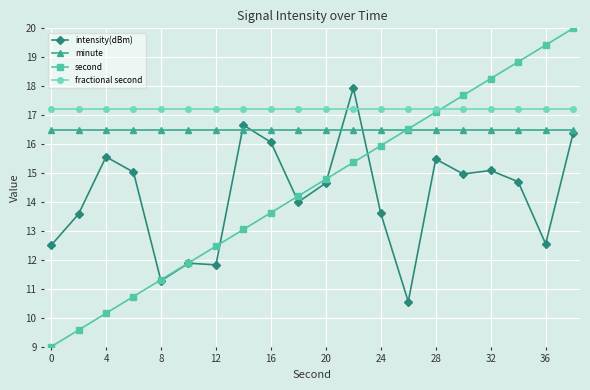

Which series has the largest total across all categories?

fractional second